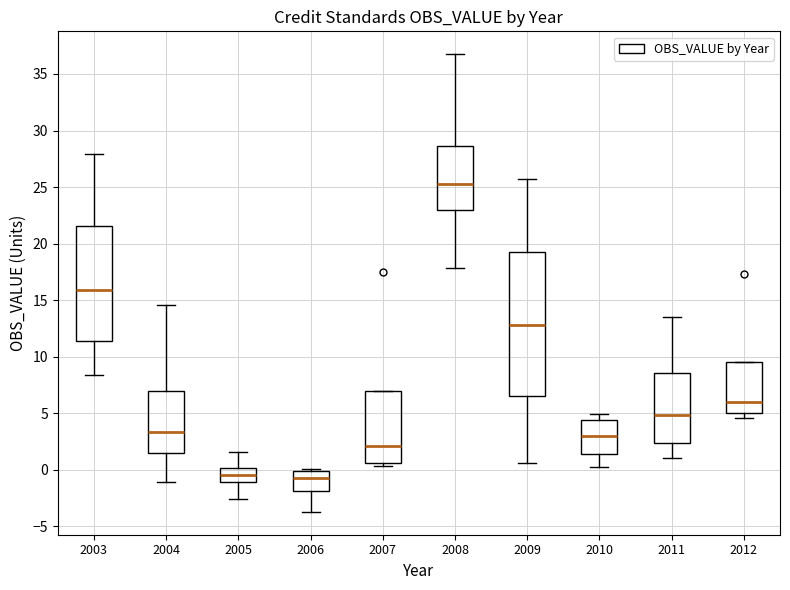

Reading left to right, transcribe this box plot: for each box, give where its median line is, the range the box spans, and where its two whiskers end, as read against the y-axis. The values are not printed on the chart, so give them approximately, as read against the axis.

2003: median 16.0, box 11.5 to 21.5, whiskers 8.5 to 28.0
2004: median 3.5, box 1.5 to 7.0, whiskers -1.0 to 14.5
2005: median -0.5, box -1.0 to 0.0, whiskers -2.5 to 1.5
2006: median -0.5, box -2.0 to 0.0, whiskers -3.5 to 0.0 (just above the box's upper edge)
2007: median 2.0, box 0.5 to 7.0, whiskers 0.5 (just below the box's lower edge) to 7.0
2008: median 25.5, box 23.0 to 28.5, whiskers 18.0 to 36.5
2009: median 13.0, box 6.5 to 19.5, whiskers 0.5 to 25.5
2010: median 3.0, box 1.5 to 4.5, whiskers 0.5 to 5.0
2011: median 5.0, box 2.5 to 8.5, whiskers 1.0 to 13.5
2012: median 6.0, box 5.0 to 9.5, whiskers 4.5 to 9.5